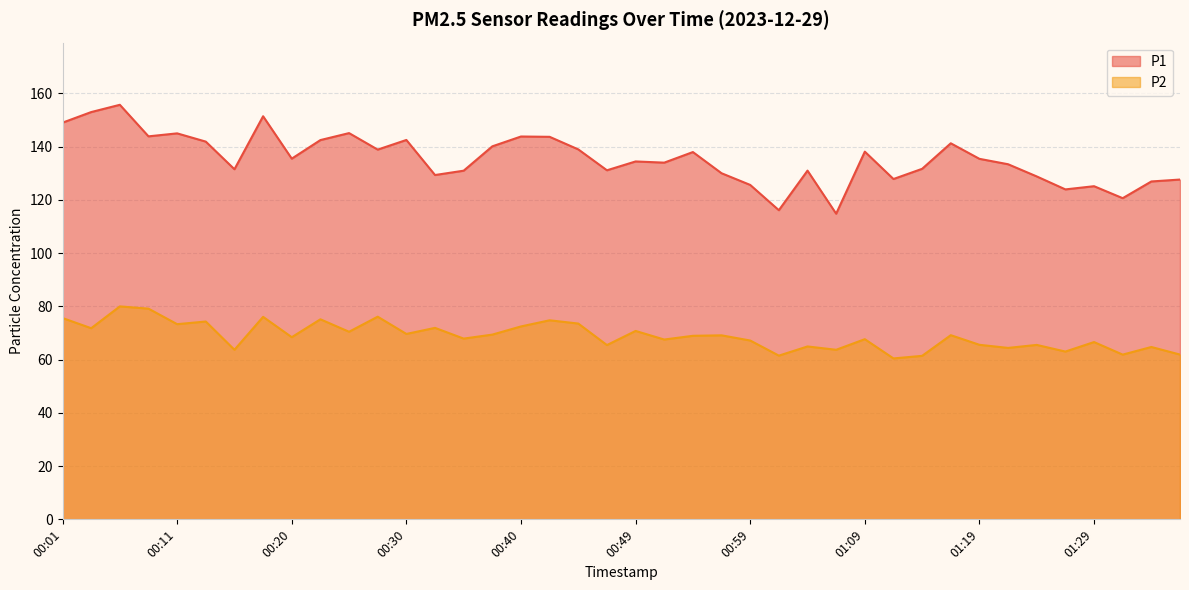

True or false: P1 and P2 cross at least once.

False